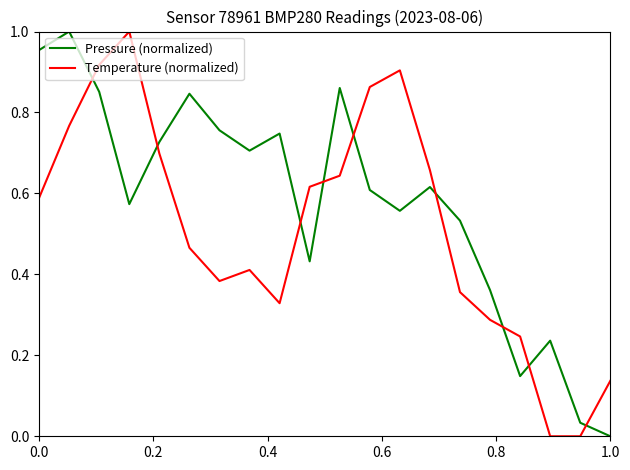

Rank the series by their average value, from highest to lowest.

Pressure (normalized), Temperature (normalized)